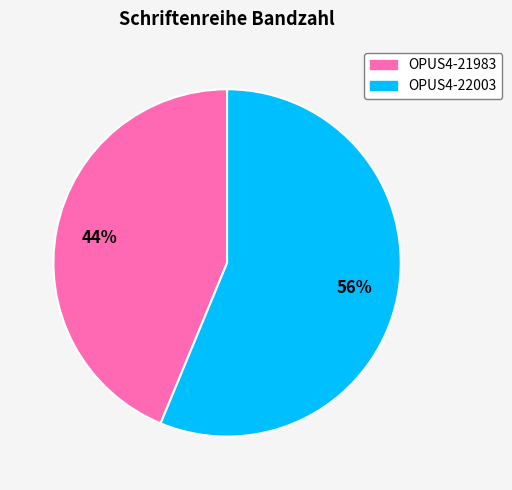

What percentage is the OPUS4-21983 slice, to the nearest percent?

44%